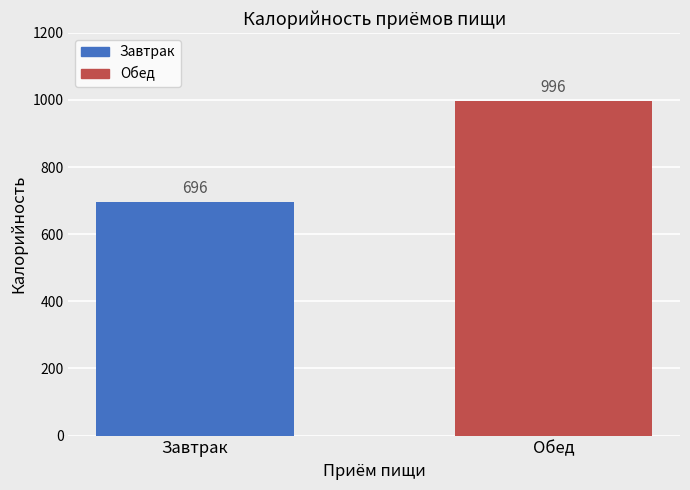

What is the sum of the values at Завтрак and Обед?

1692